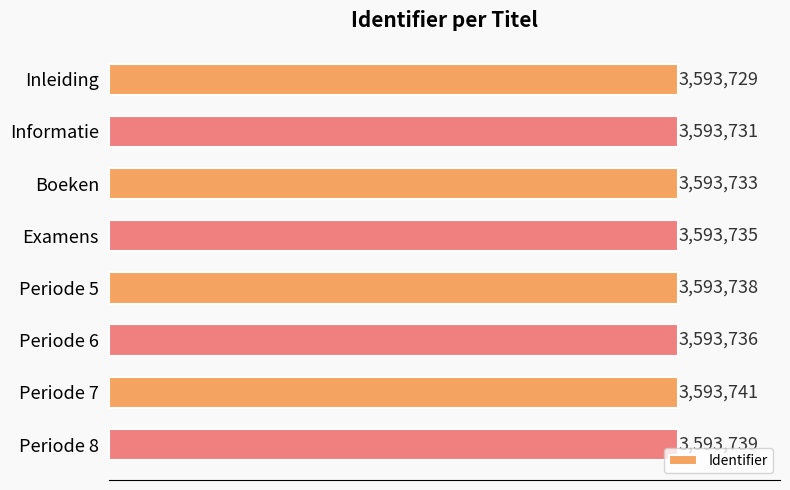

Does the chart contain any negative values?

No